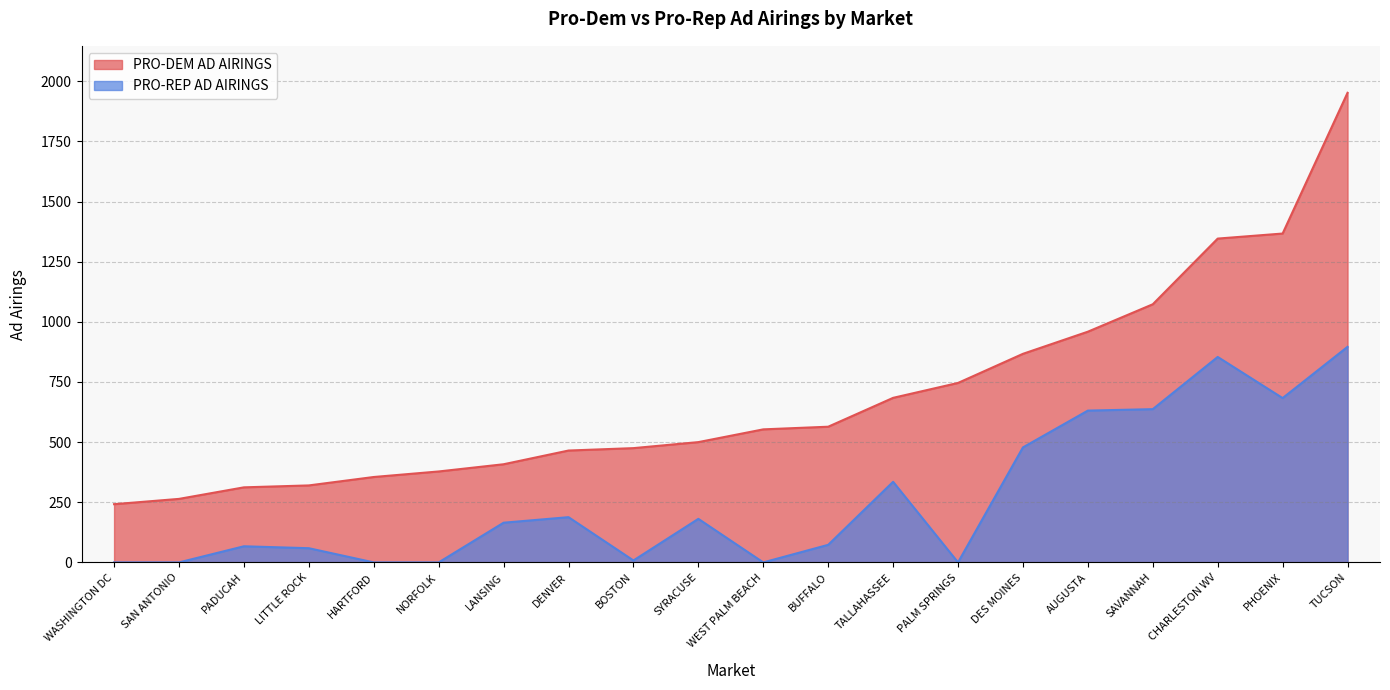

Is it true that PRO-DEM AD AIRINGS equals 251 at WEST PALM BEACH?

False